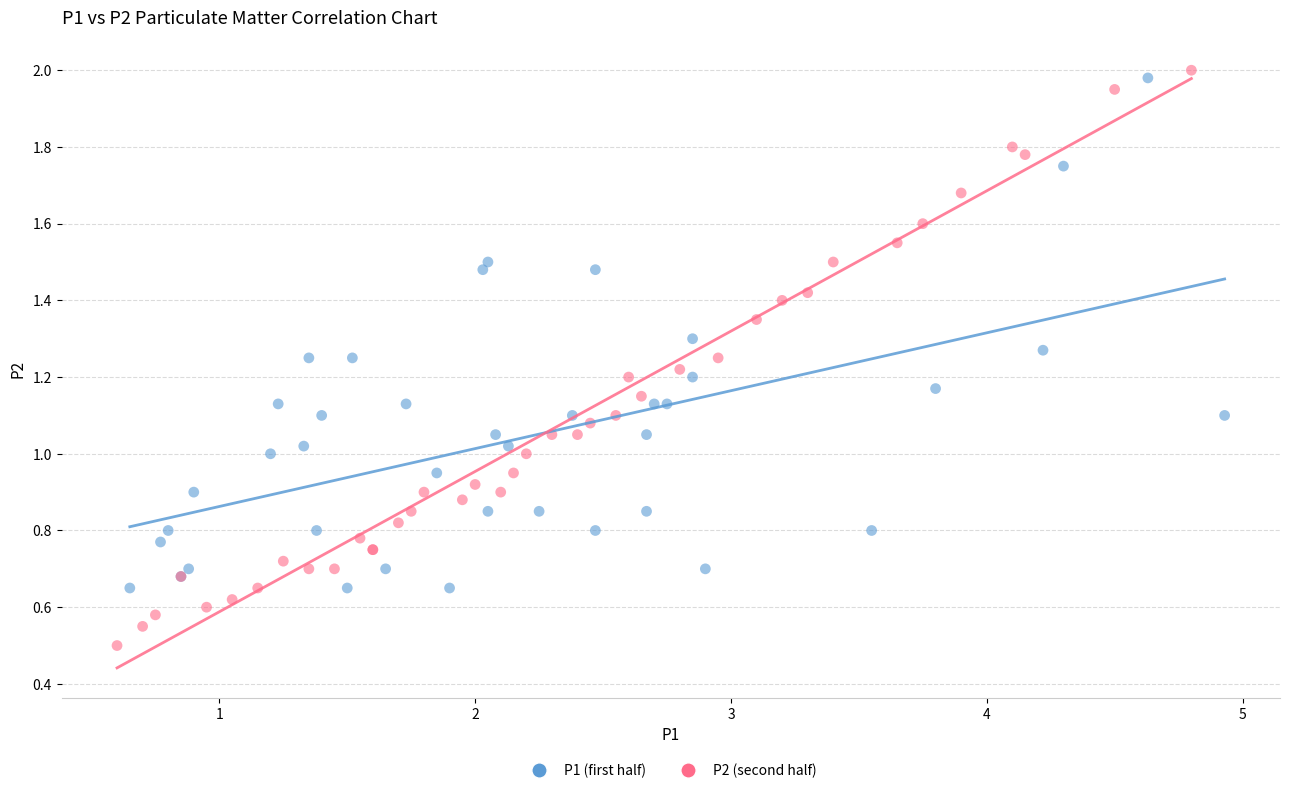

Which series has the widest spread of Y values?

P2 (second half)